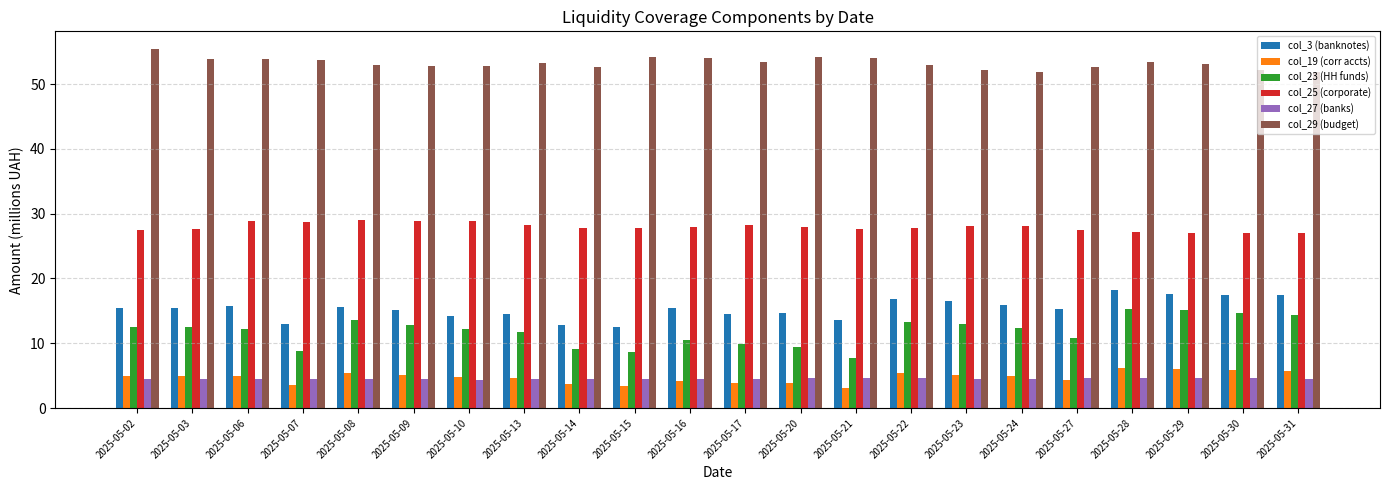

How many bars are there in total?

132